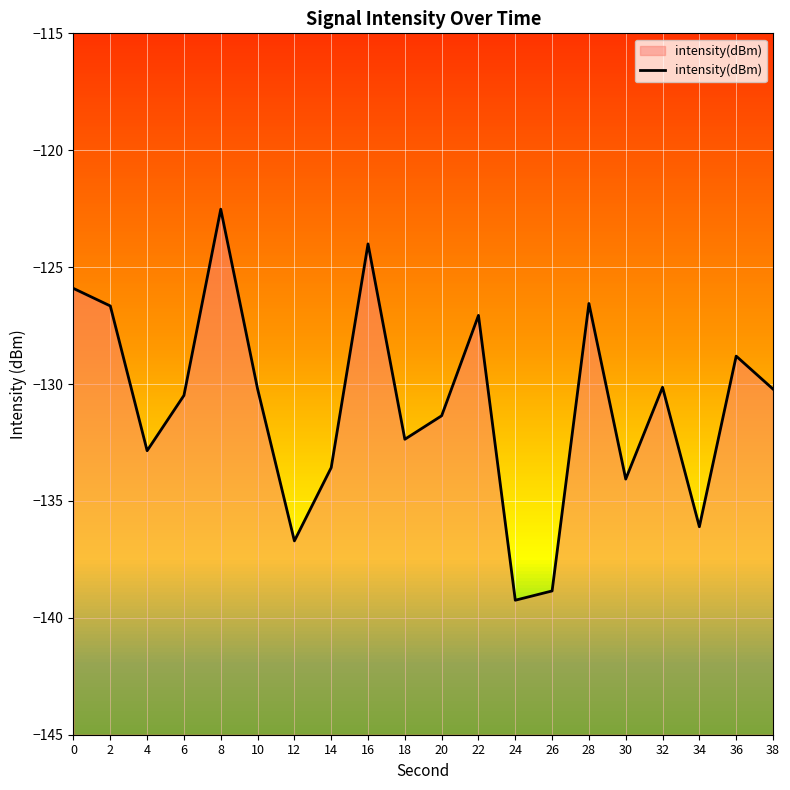

Rank the categories by value from highest to lowest.

8, 16, 0, 28, 2, 22, 36, 32, 10, 38, 6, 20, 18, 4, 14, 30, 34, 12, 26, 24